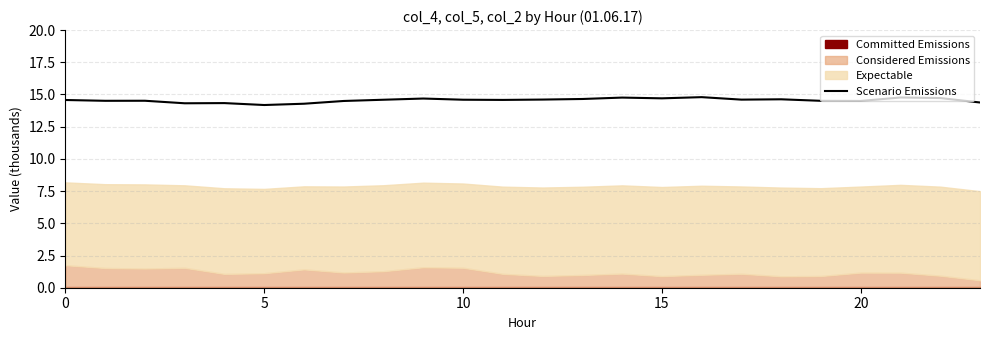

What is the difference between the maximum and minimum values?

0.6